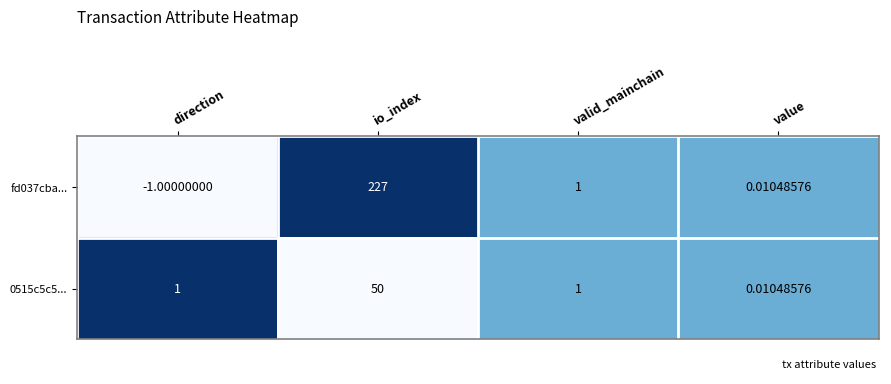

Is the value of 0515c5c5... at direction greater than the value of fd037cba... at io_index?

No